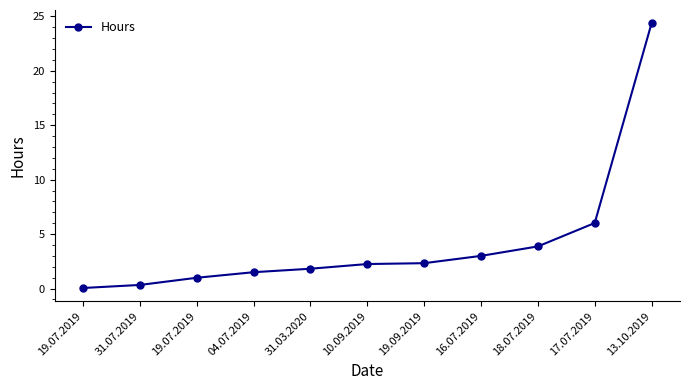

Which has a higher value, 19.07.2019 or 17.07.2019?

17.07.2019